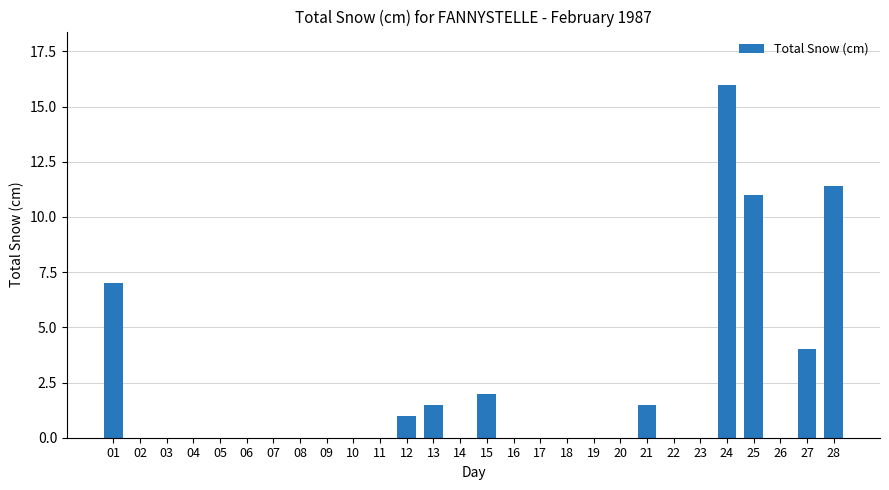

Are the bars horizontal?

No